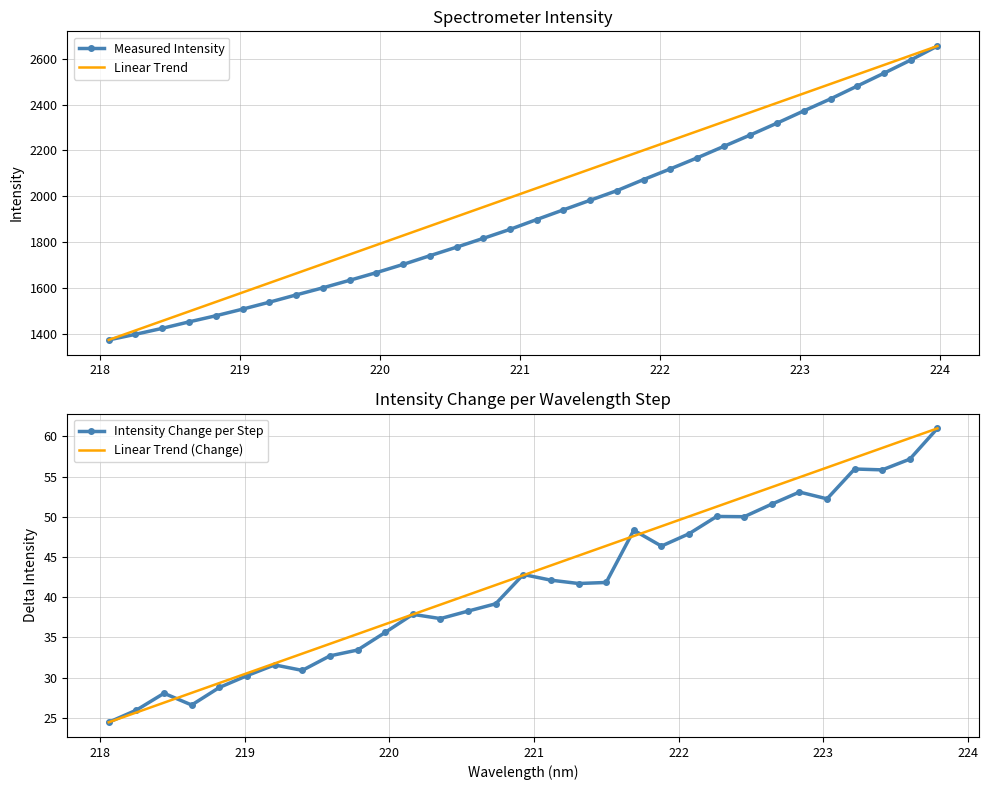

What is the minimum value for Linear Trend?

1375.6